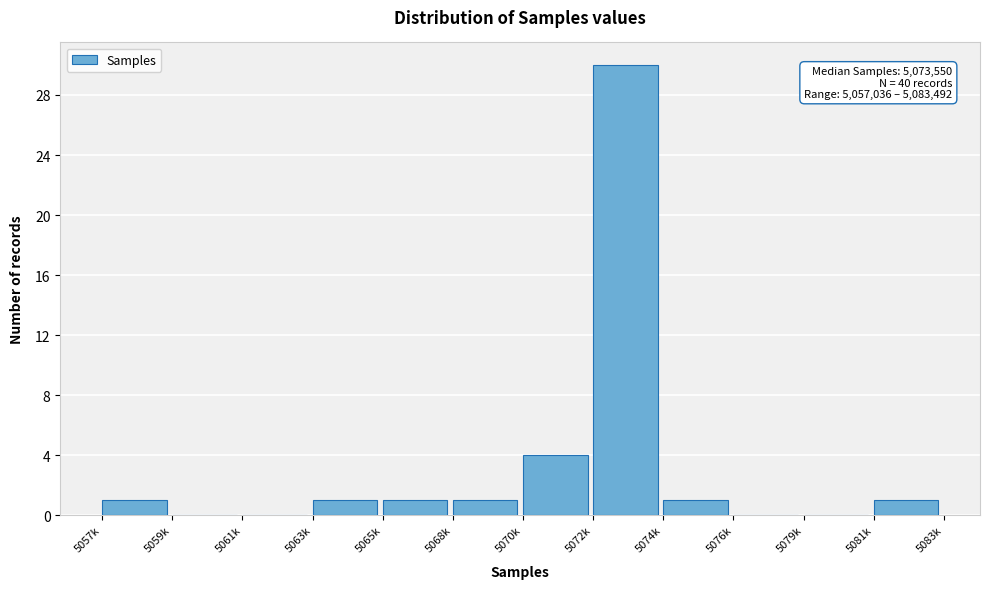

Reading right to left, transcribe all the data shown in this chart.

5081k=1	5079k=0	5076k=0	5074k=1	5072k=30	5070k=4	5068k=1	5065k=1	5063k=1	5061k=0	5059k=0	5057k=1